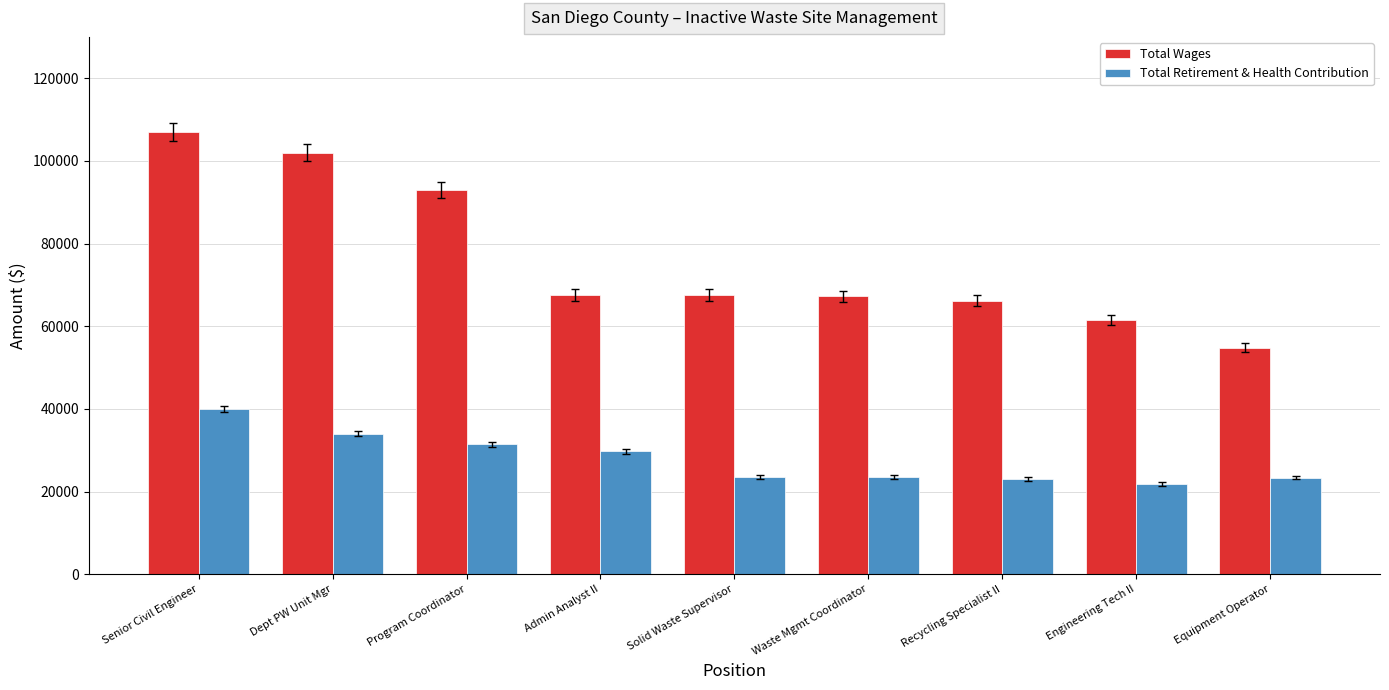

What is the value of the Total Retirement & Health Contribution bar at the 2nd from the left?

34017